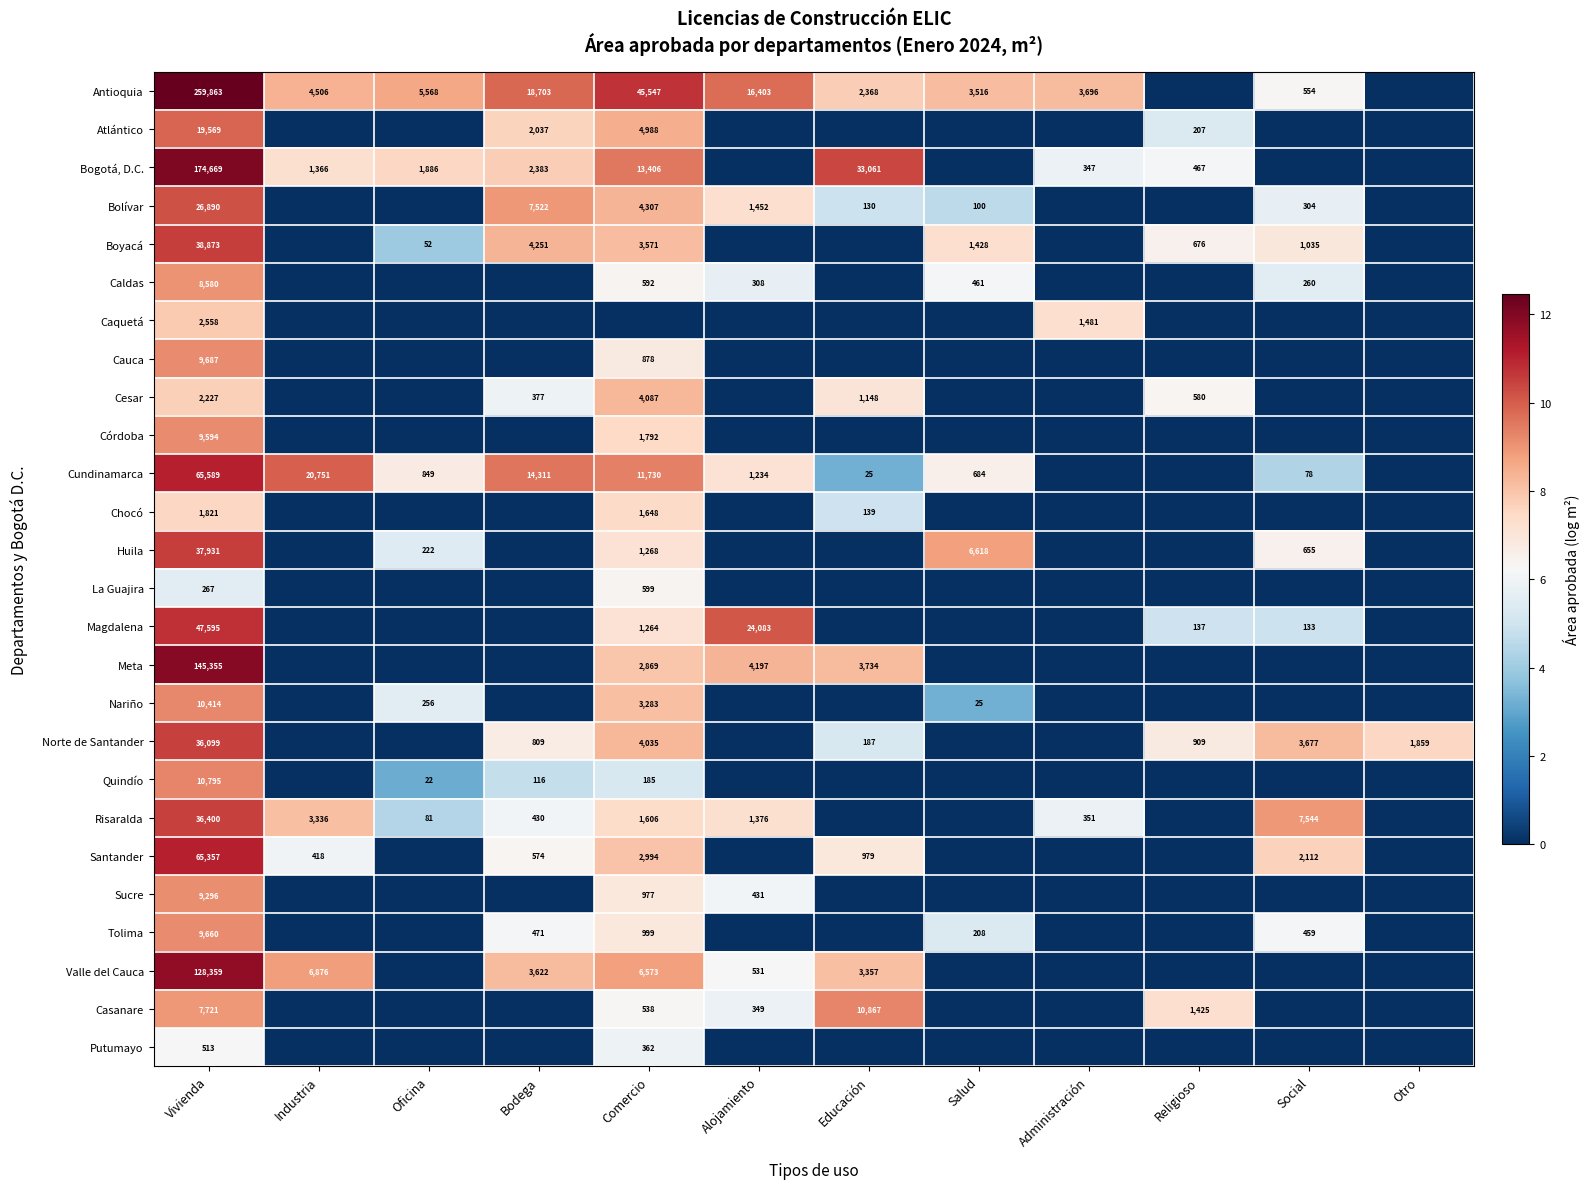

What is the total value across all series at Vivienda?

1165682